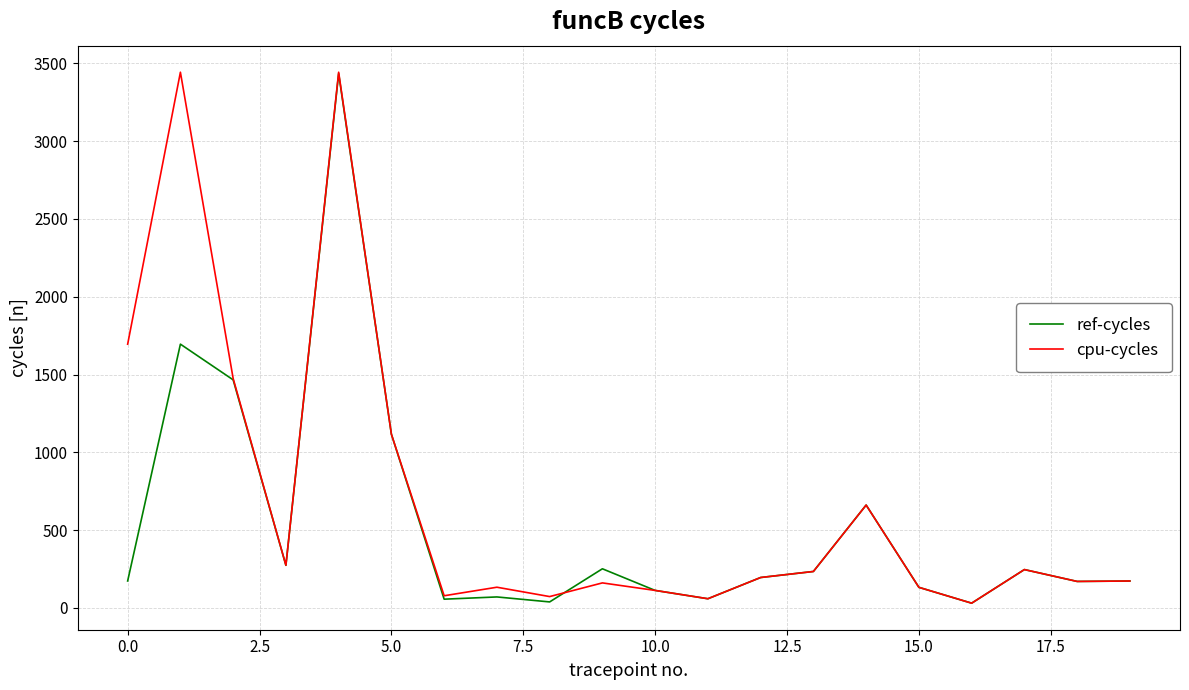

How many lines are shown in the chart?

2